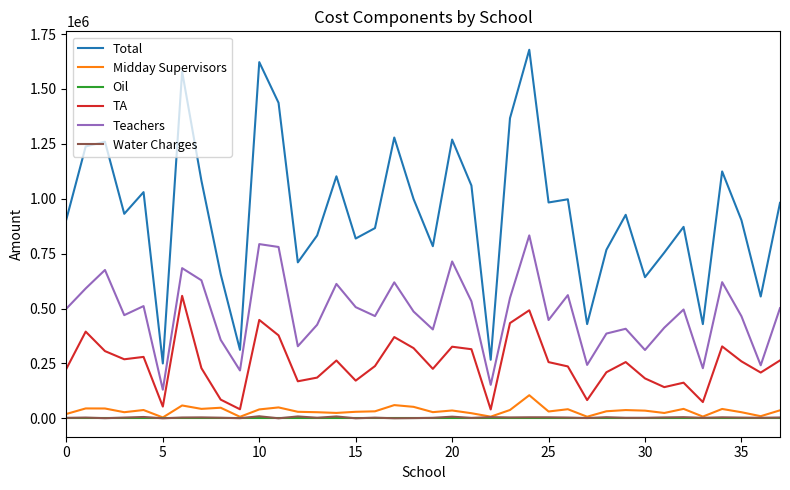

Which series has the largest total across all categories?

Total